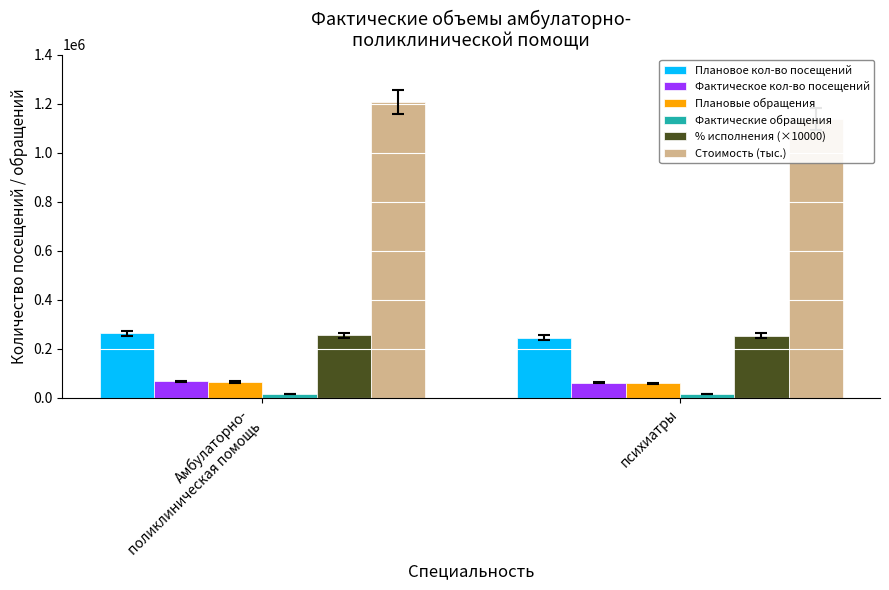

What are all the series names shown in the legend?

Плановое кол-во посещений, Фактическое кол-во посещений, Плановые обращения, Фактические обращения, % исполнения (×10000), Стоимость (тыс.)